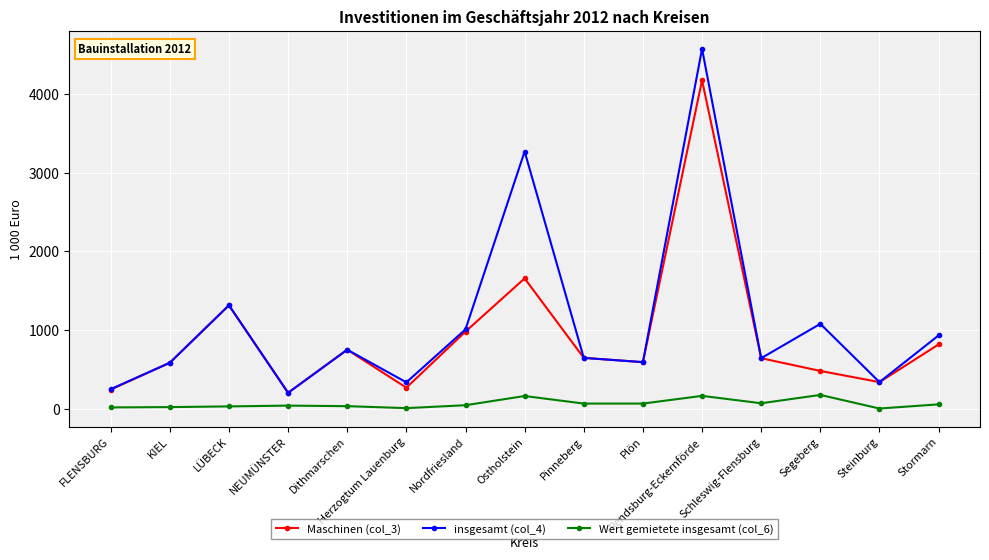

How many lines are shown in the chart?

3